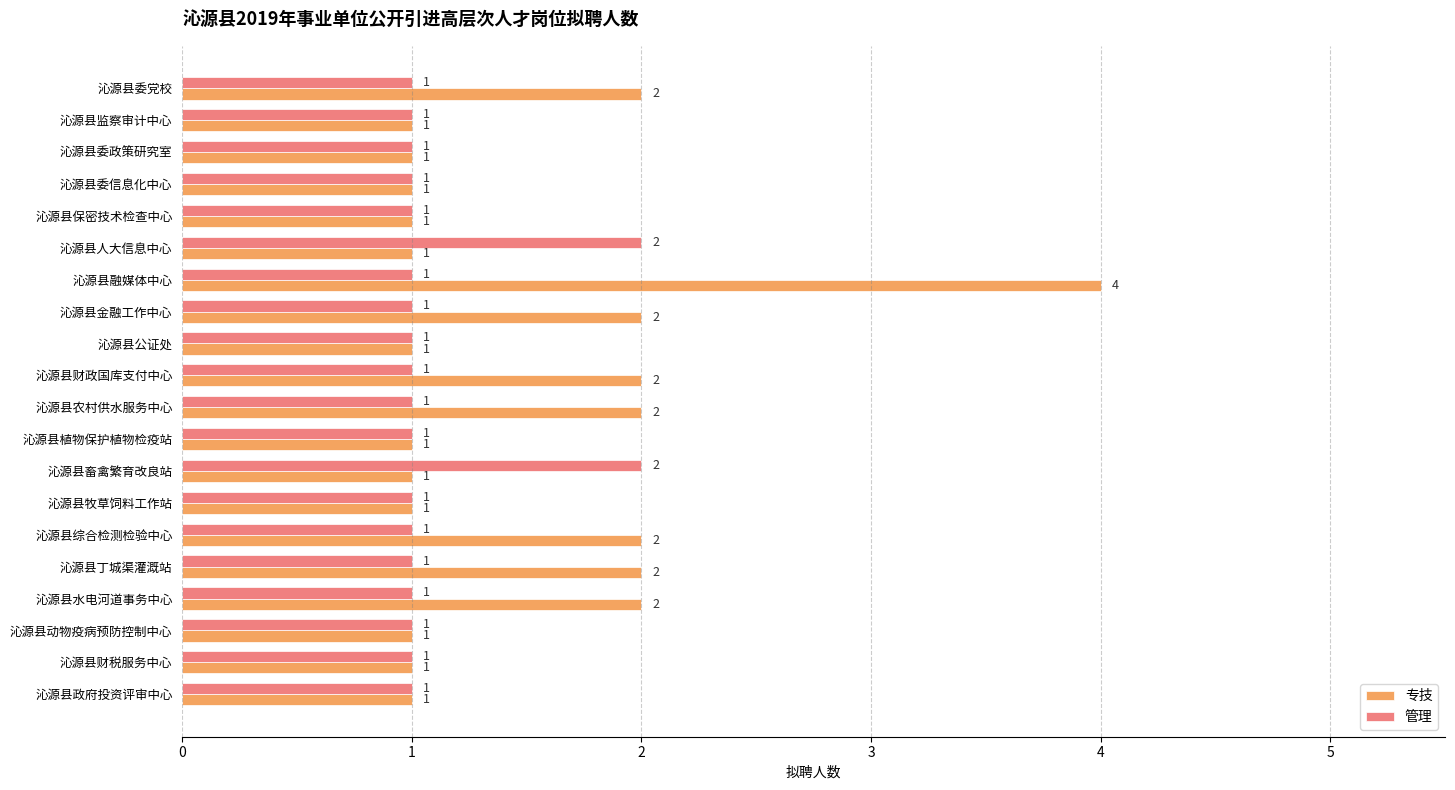

How many 管理 values are between 1 and 2?

20